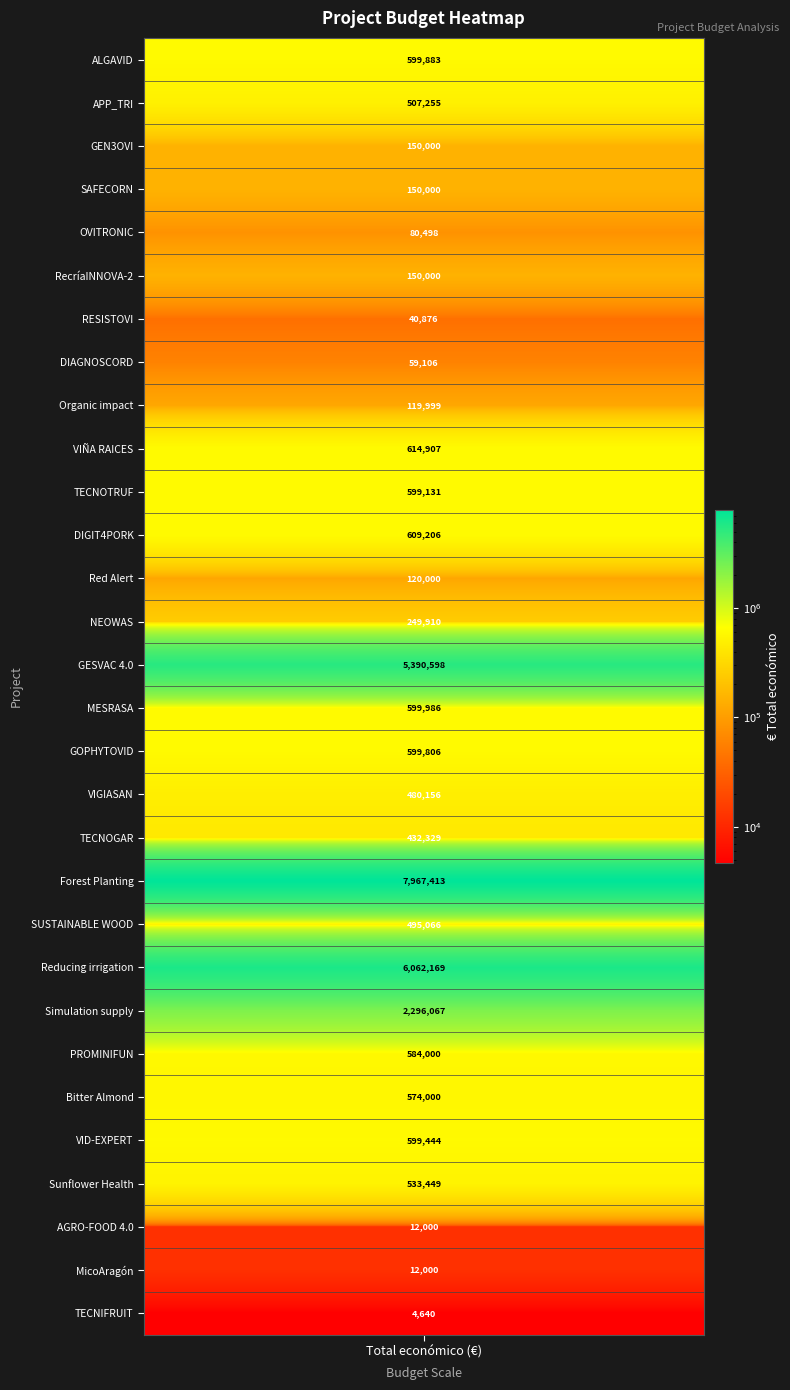

What is the difference between the second highest and second lowest values?

6050169